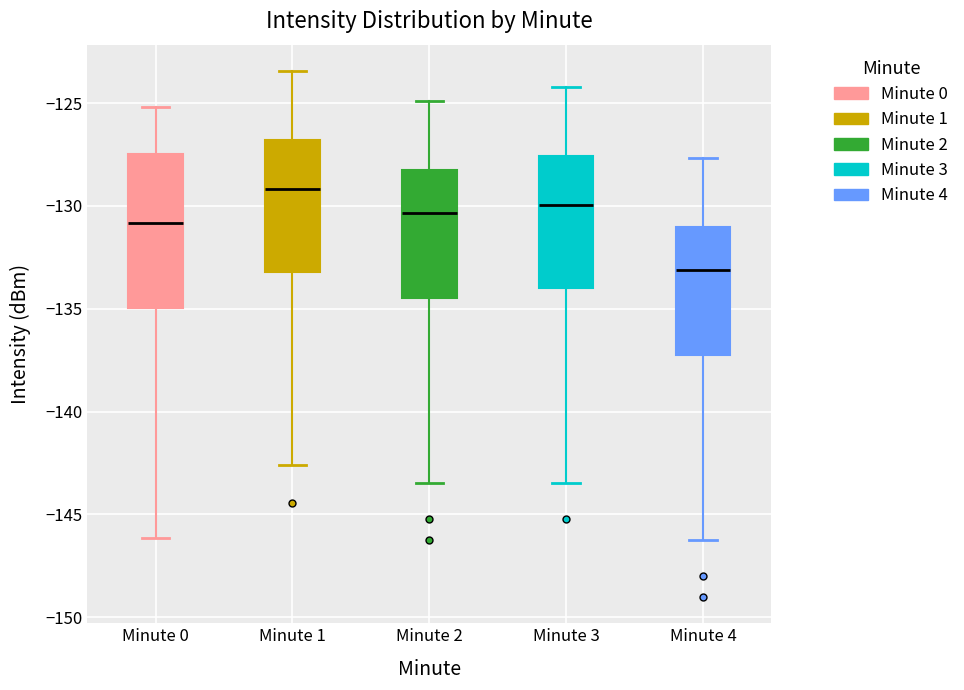

Which box has the lowest median line?

Minute 4